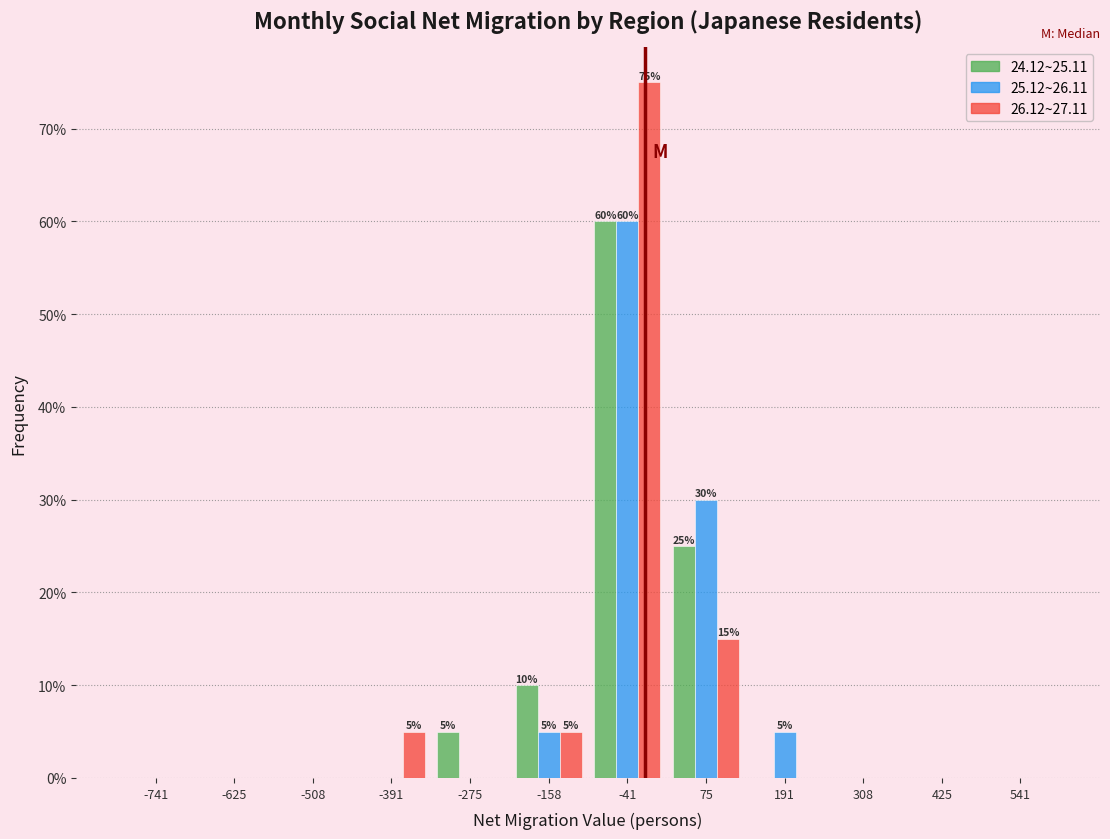

In the 24.12~25.11 series, which range on the x-axis has the tallest bar?

-100 to 20